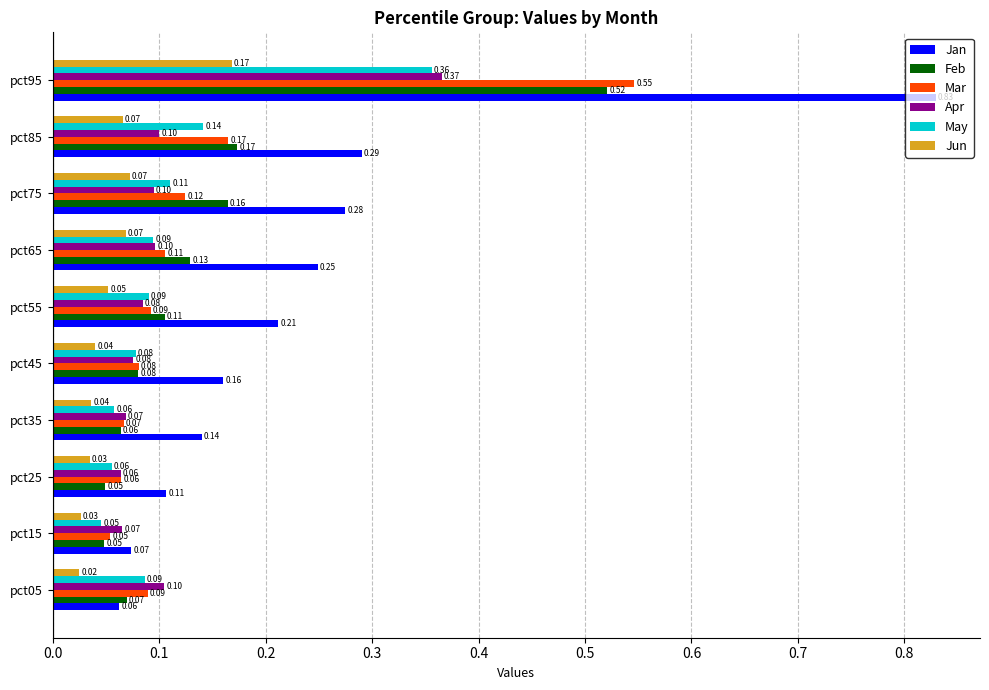

Which category has the highest value across all series?

pct95